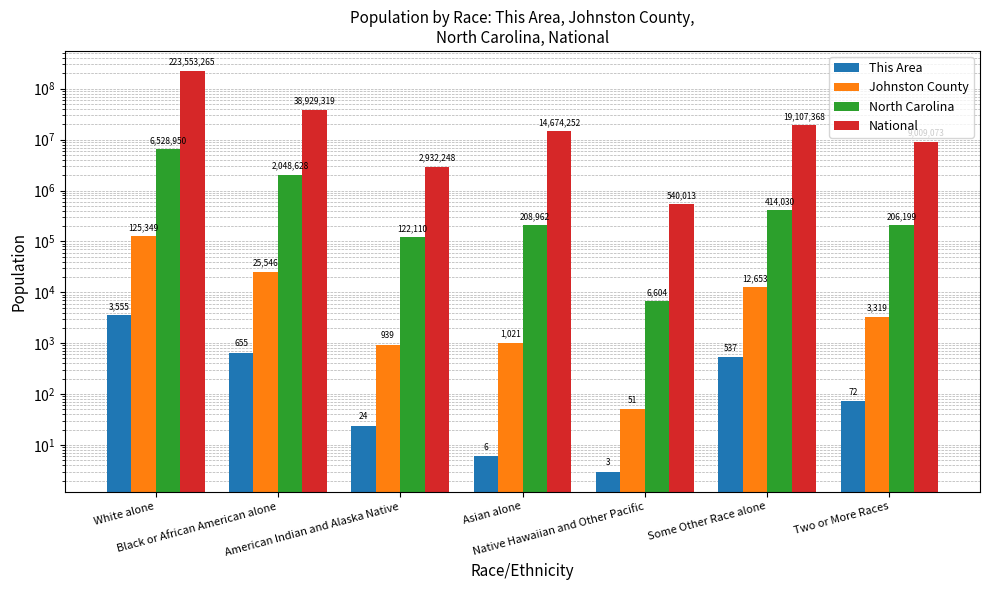

Which series has the widest spread of values?

National